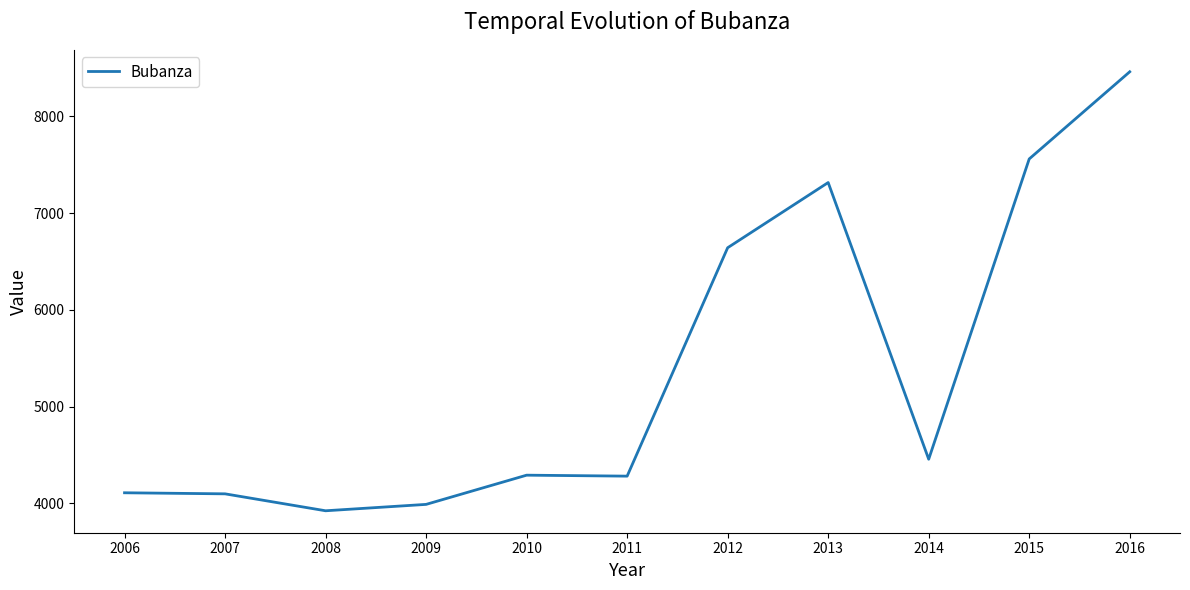

What is the difference between the maximum and minimum values?

4538